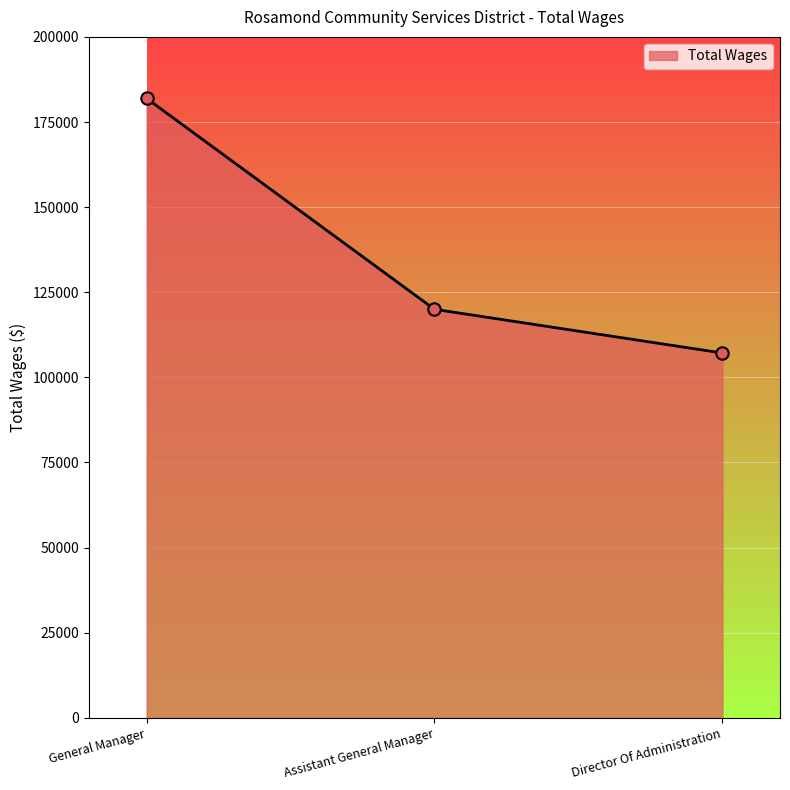

Between General Manager and Director Of Administration, which is larger?

General Manager